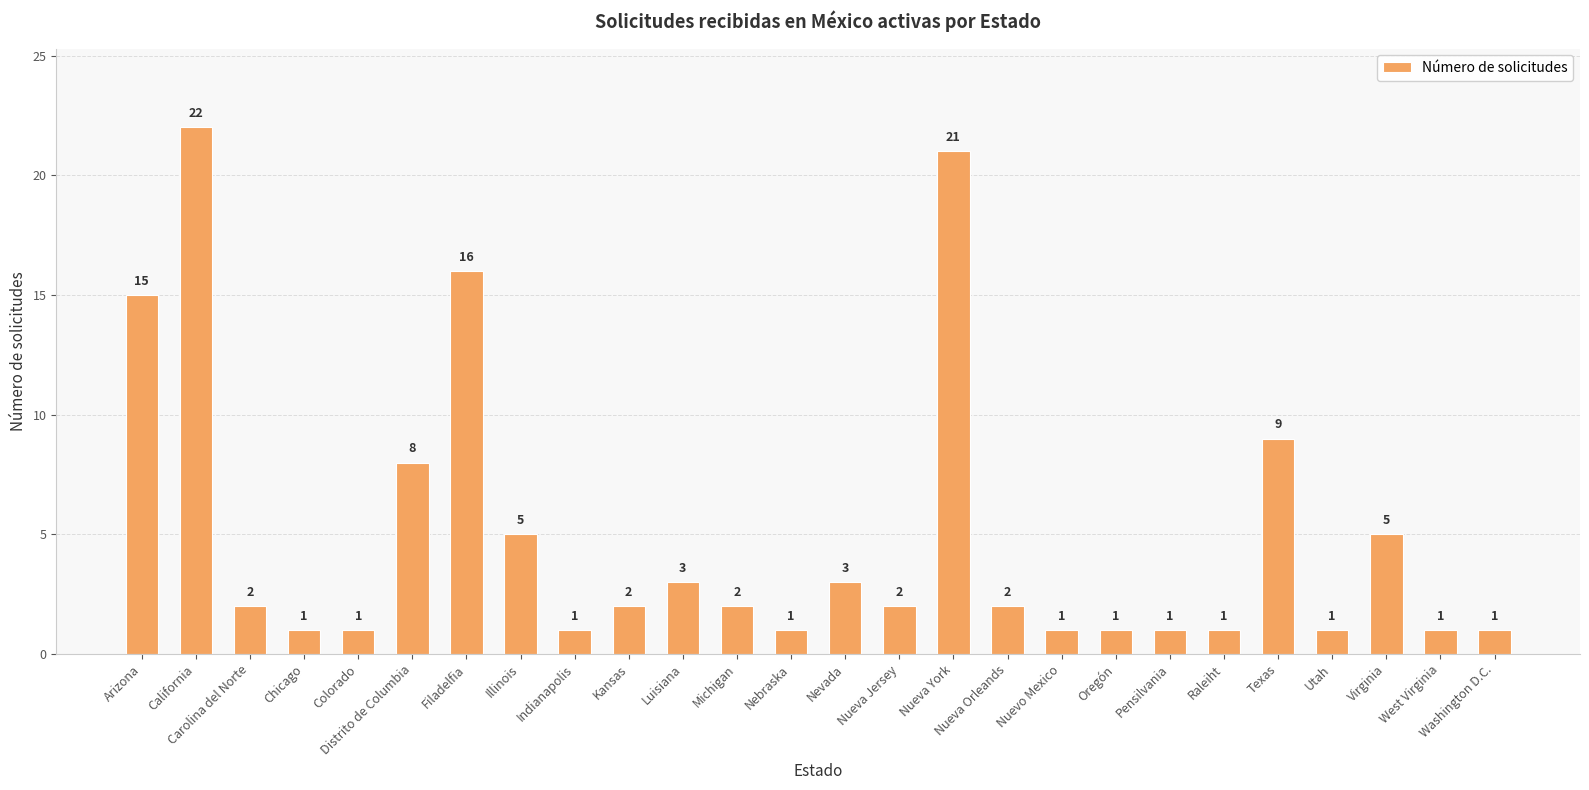

At which label does the data first exceed 2?

Arizona